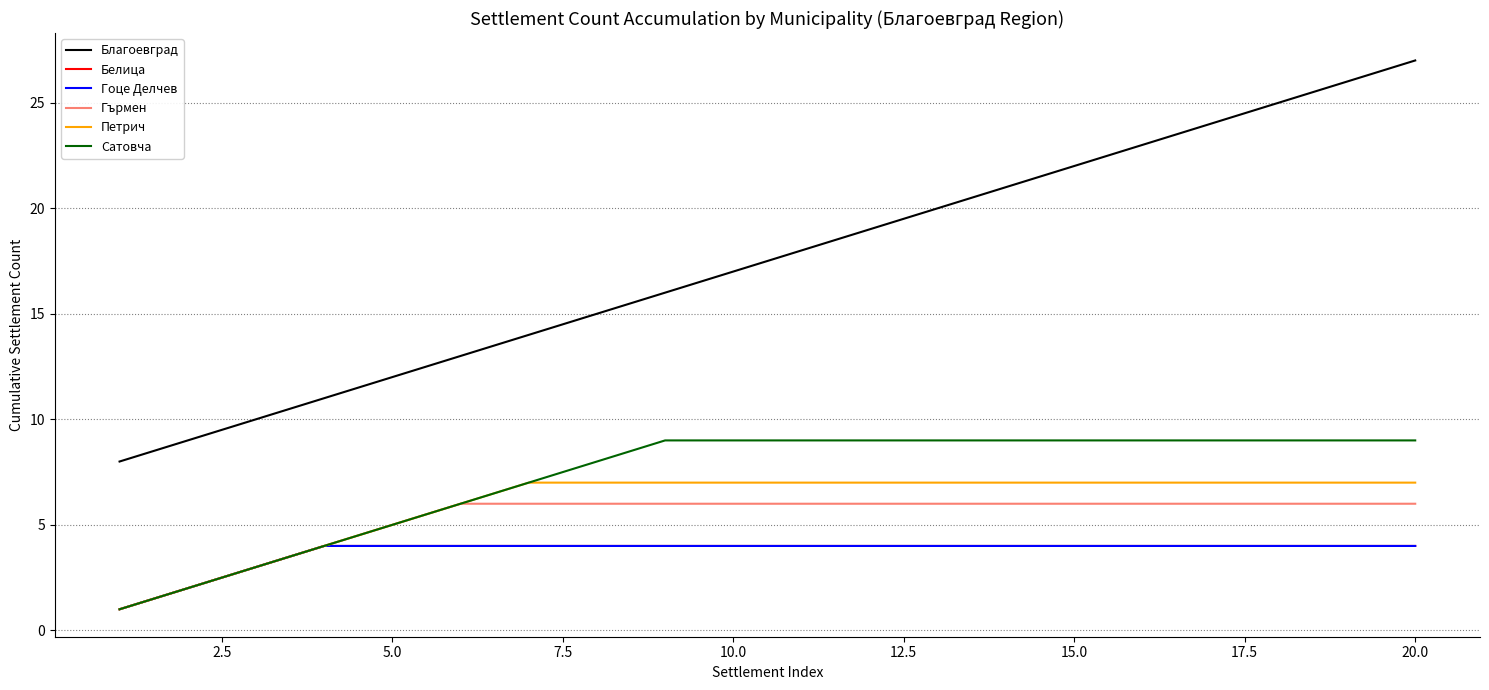

How many lines are shown in the chart?

6